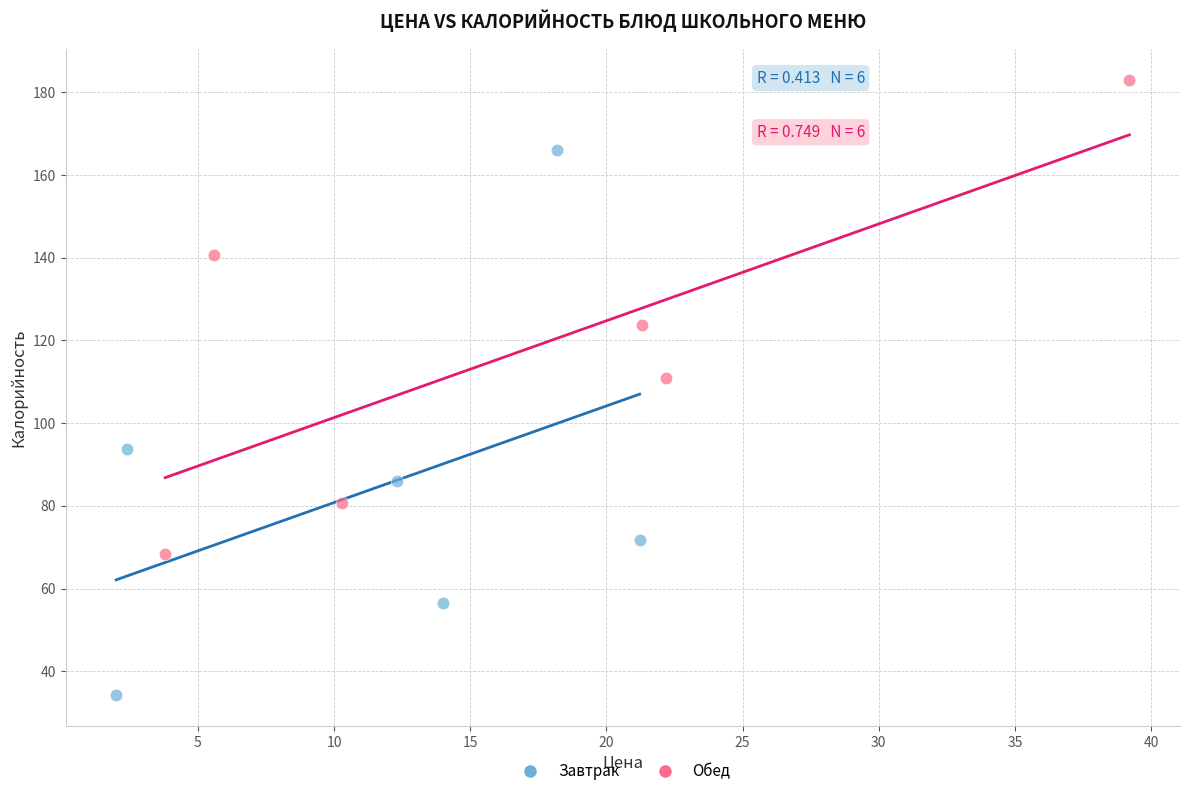

Which series contains the highest Y value?

Обед